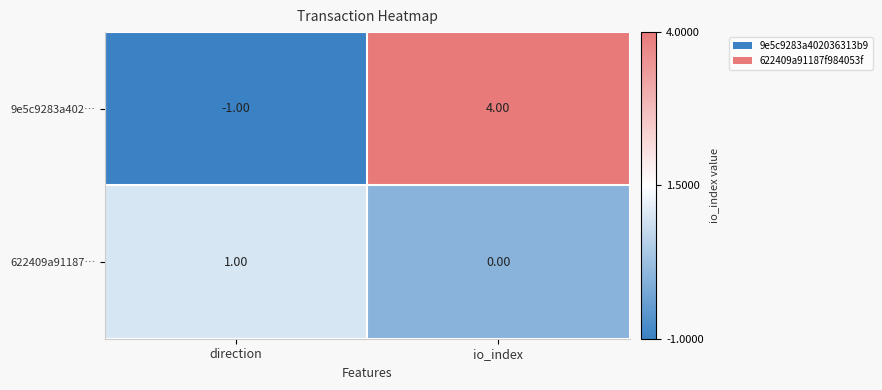

What is the sum of the 9e5c9283a402… values at io_index and direction?

3